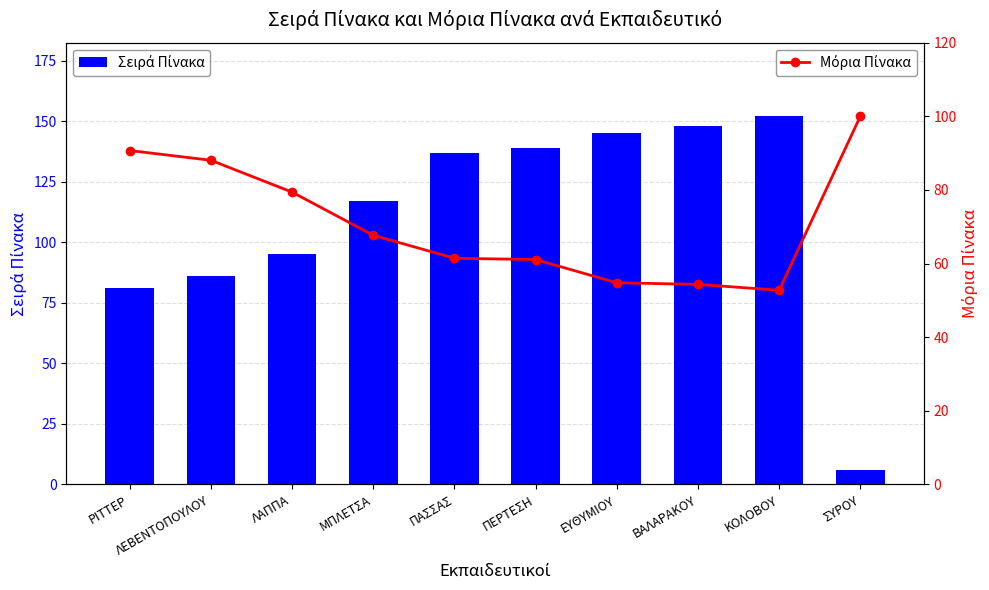

Between ΒΑΛΑΡΑΚΟΥ and ΜΠΛΕΤΣΑ, which is larger?

ΒΑΛΑΡΑΚΟΥ